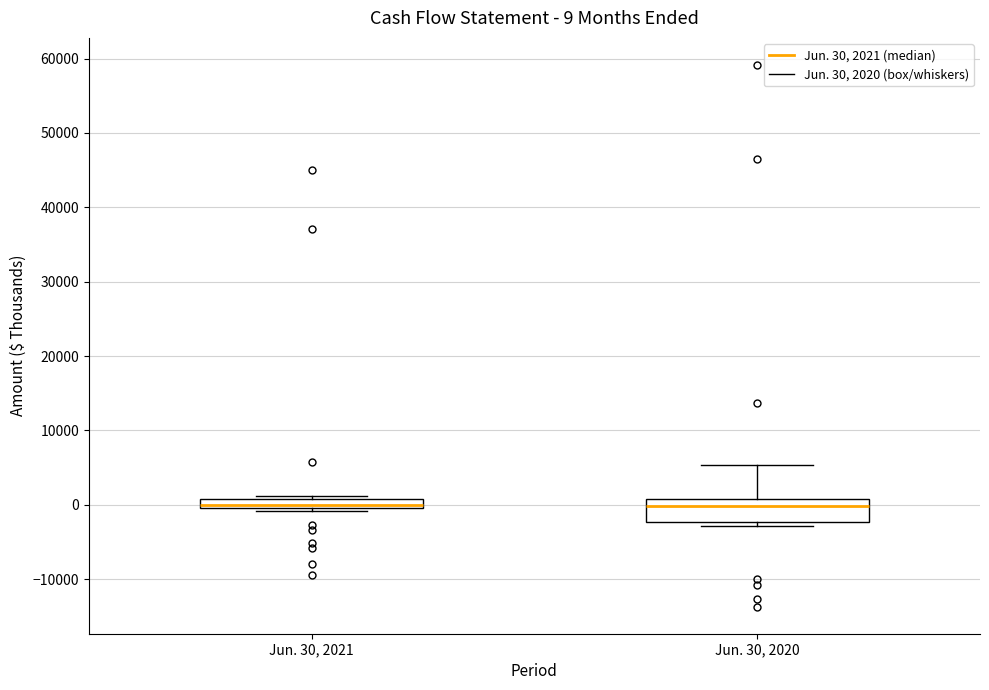

Comparing the boxes themselves (not the whiskers), which one is the tallest?

Jun. 30, 2020